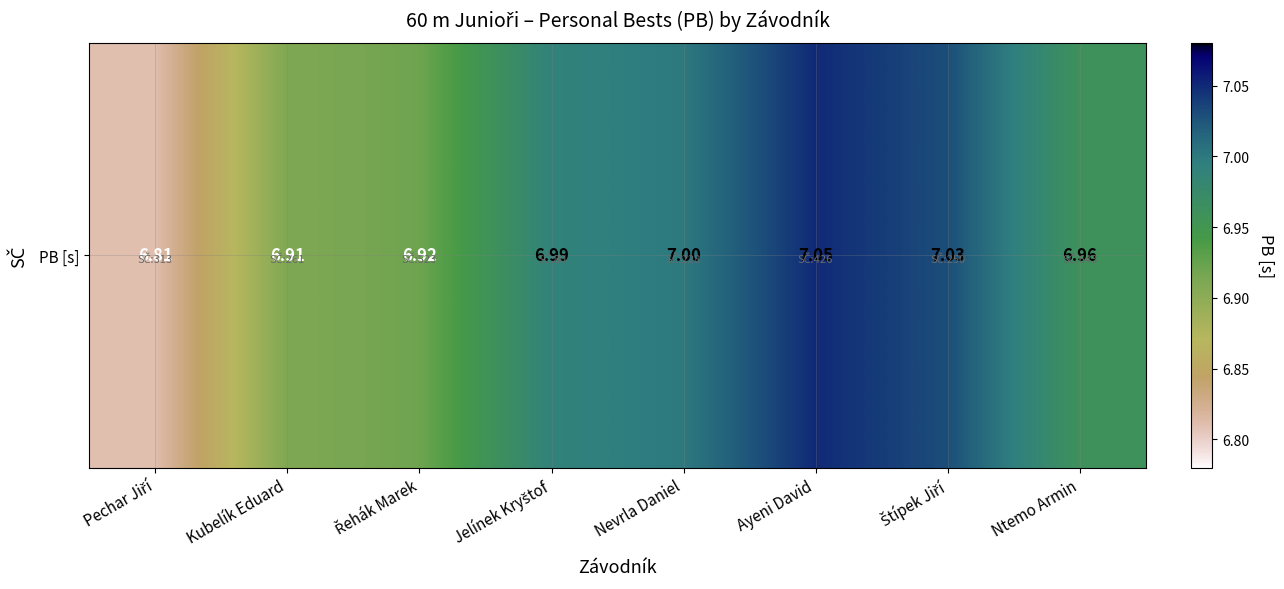

At which label is the value closest to 6?

Pechar Jiří